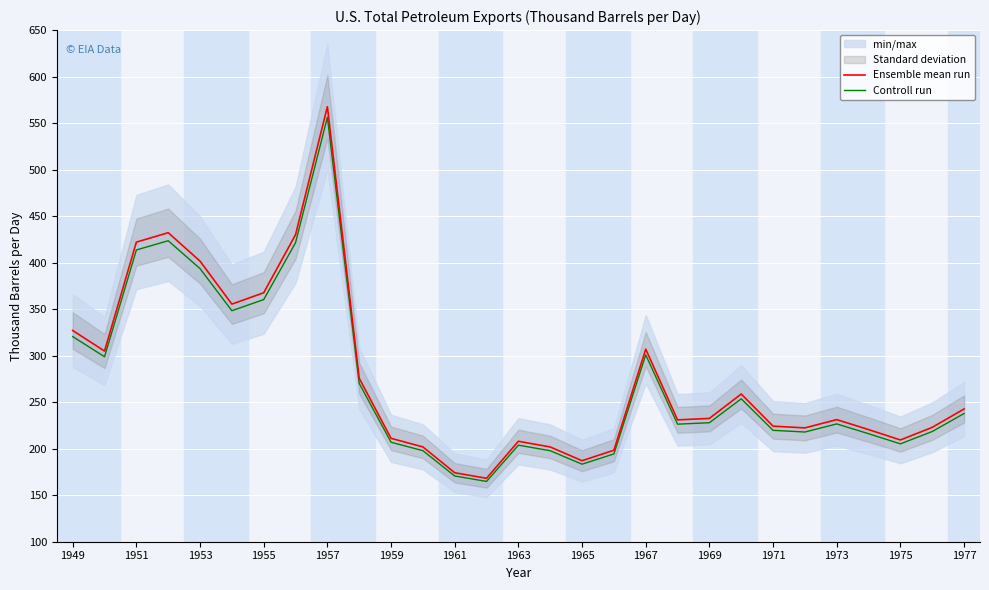

What is the smallest value displayed?

164.8